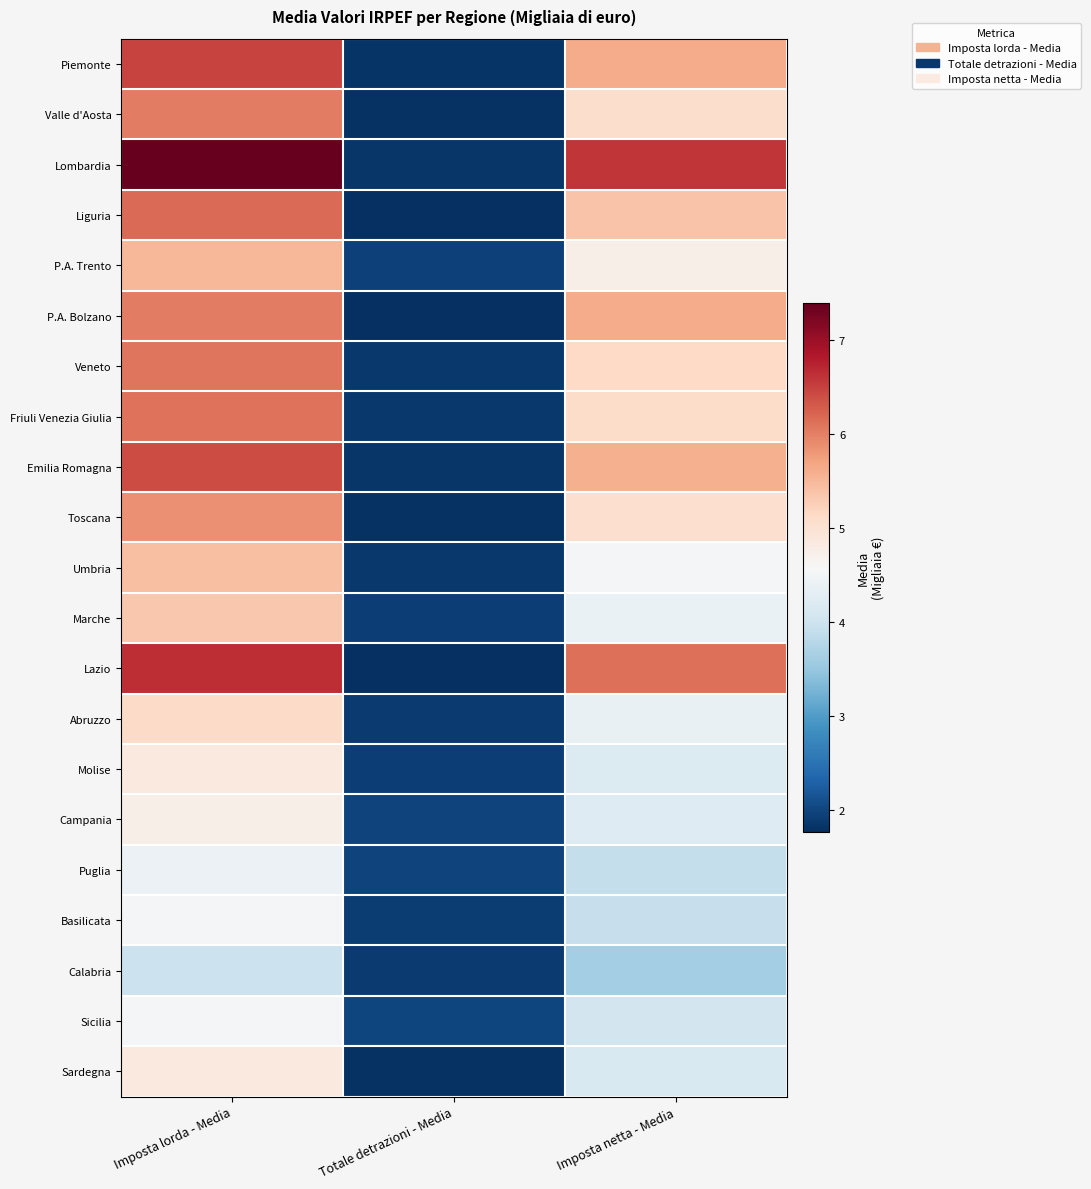

What is the total value across all series at Imposta lorda - Media?

116.5